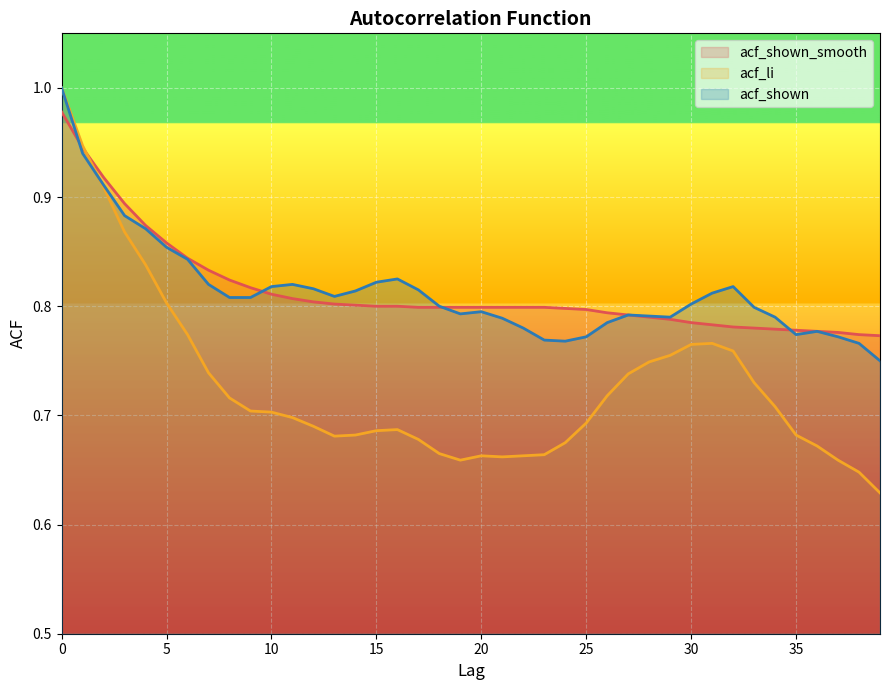

What are all the series names shown in the legend?

acf_shown_smooth line, acf_li line, acf_shown line